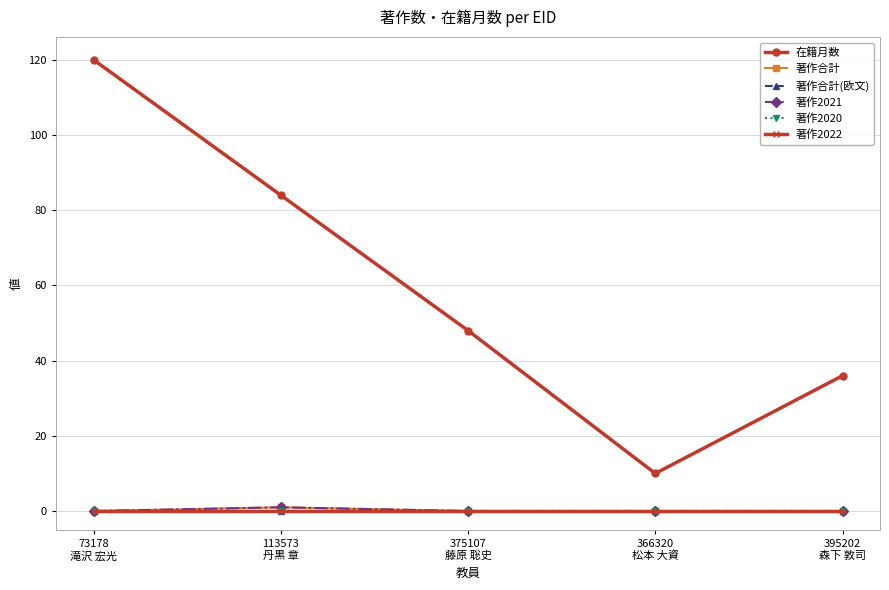

What is the greatest value displayed?

120